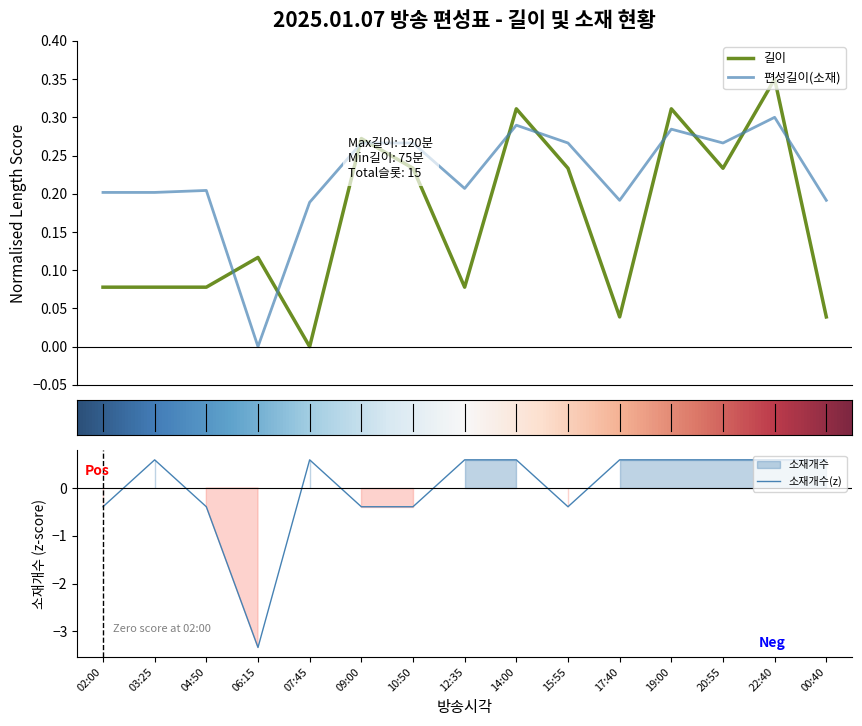

At which category does 길이 reach its first local peak?

06:15